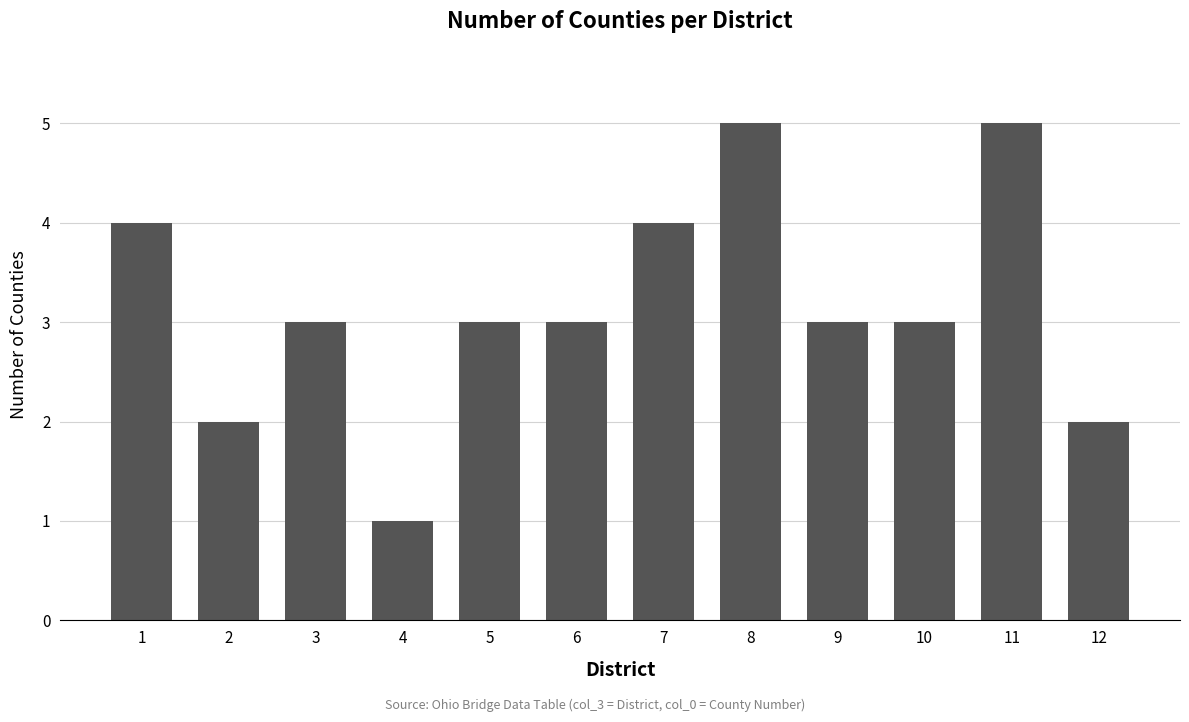

Is it true that the value at 8 is 5?

True